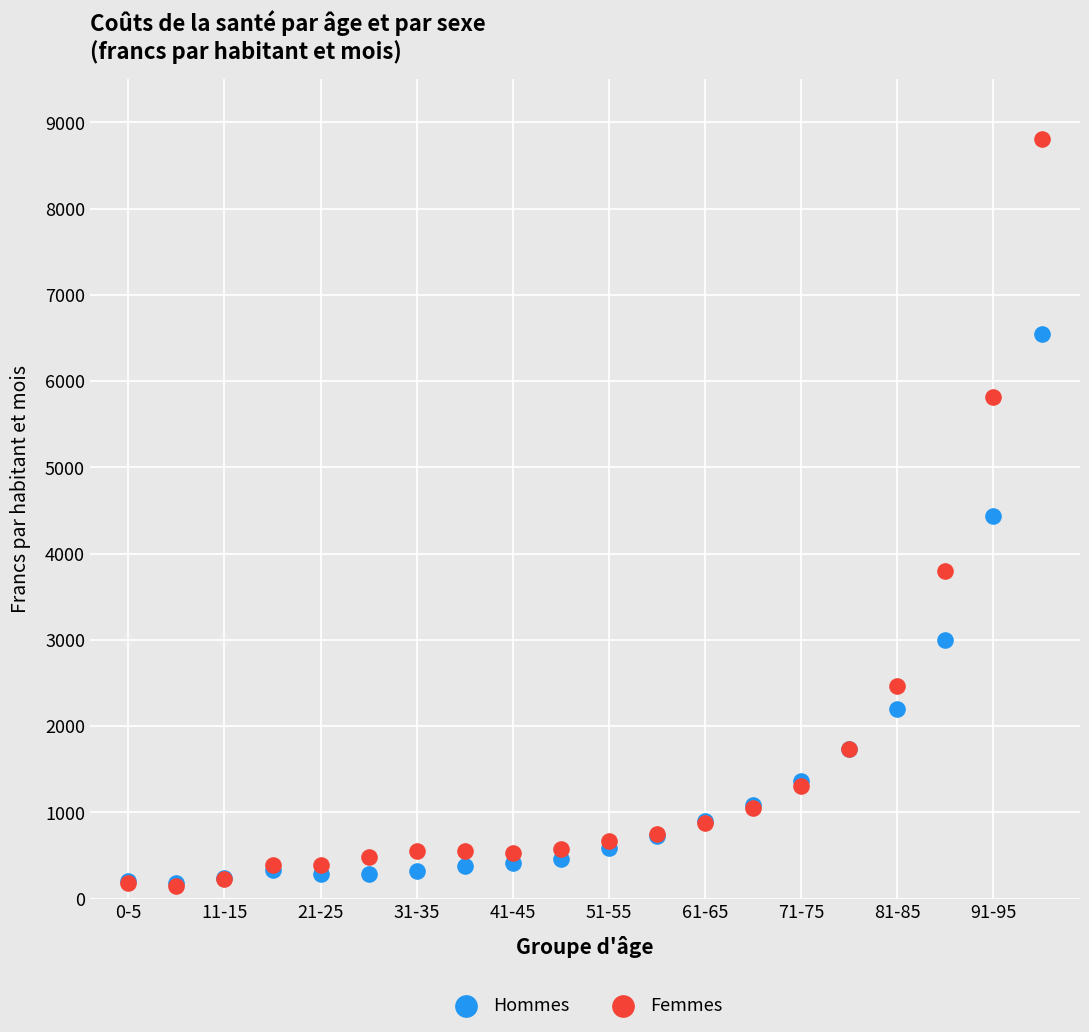

Which series has the largest Y range (max minus min)?

Femmes